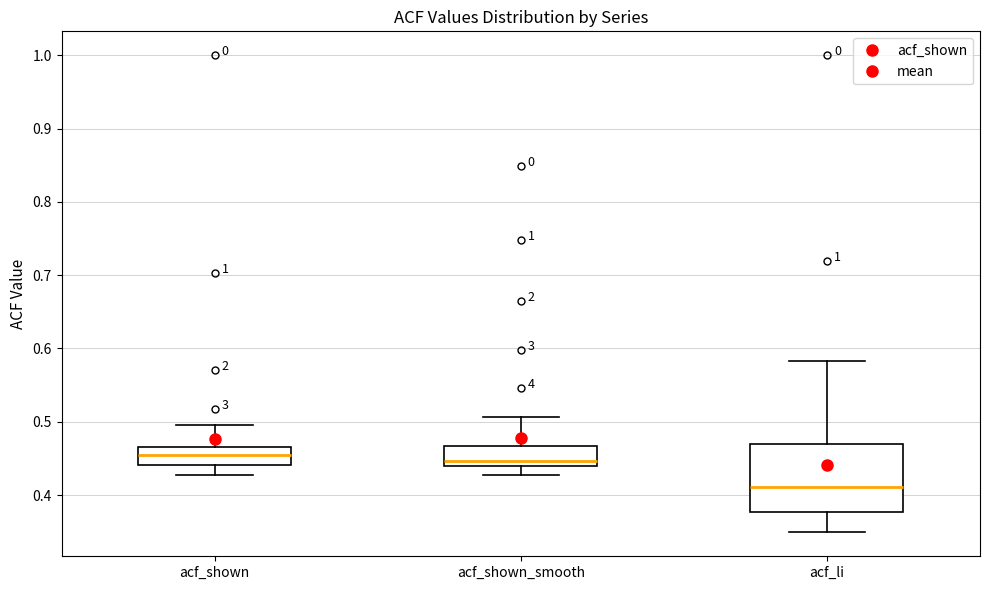

Where is the lower edge of the box for acf_shown_smooth on the y-axis? The values are not printed on the chart, so give them approximately, as read against the axis.

0.44